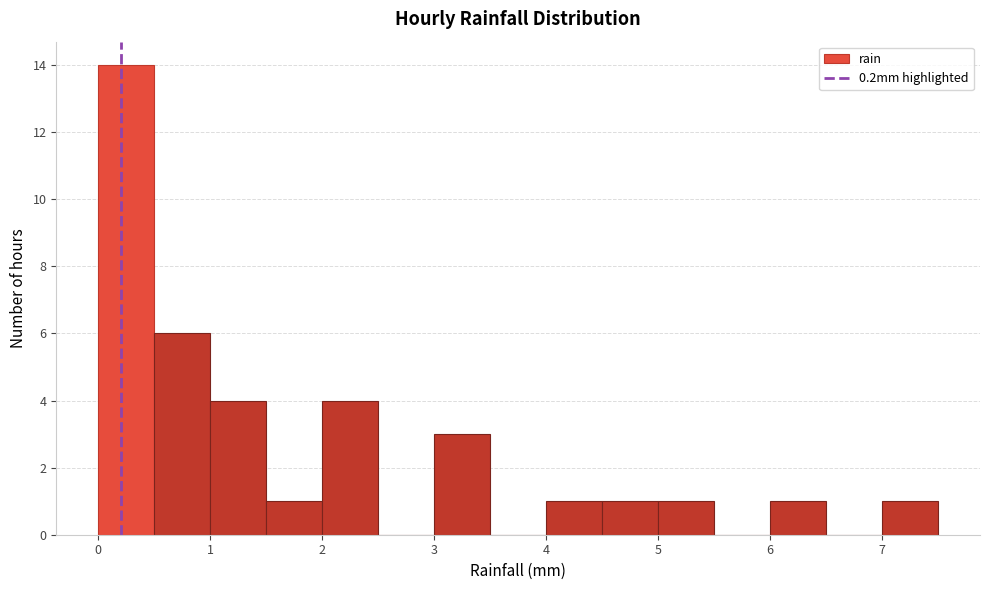

Reading left to right, list every bar in this chart as the range it spans on the x-axis followed by its height. The values are not printed on the chart, so give them approximately, as read against the axis.

0.0 to 0.5: 14
0.5 to 1.0: 6
1.0 to 1.5: 4
1.5 to 2.0: 1
2.0 to 2.5: 4
2.5 to 3.0: 0
3.0 to 3.5: 3
3.5 to 4.0: 0
4.0 to 4.5: 1
4.5 to 5.0: 1
5.0 to 5.5: 1
5.5 to 6.0: 0
6.0 to 6.5: 1
6.5 to 7.0: 0
7.0 to 7.5: 1